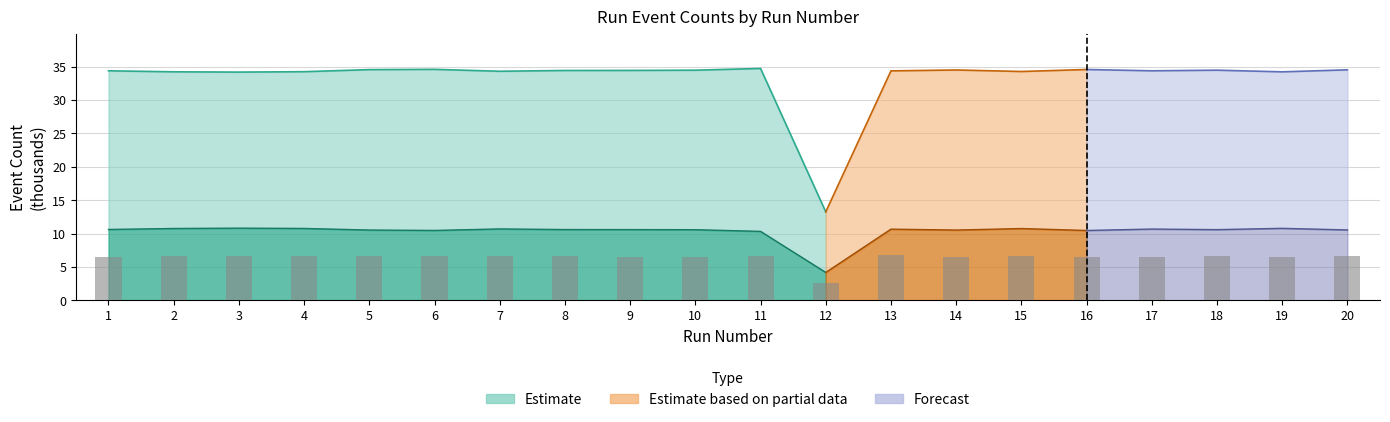

Reading left to right, extract all data points from this chart.

1=6.6	2=6.6	3=6.6	4=6.6	5=6.6	6=6.7	7=6.6	8=6.6	9=6.5	10=6.5	11=6.7	12=2.5	13=6.7	14=6.5	15=6.6	16=6.5	17=6.5	18=6.6	19=6.6	20=6.6